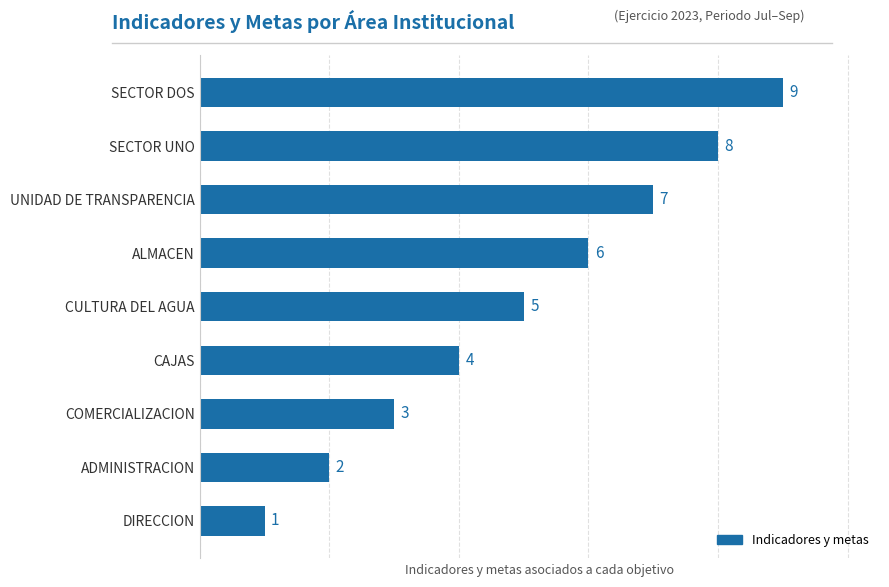

The value at SECTOR DOS is 9. True or false?

True